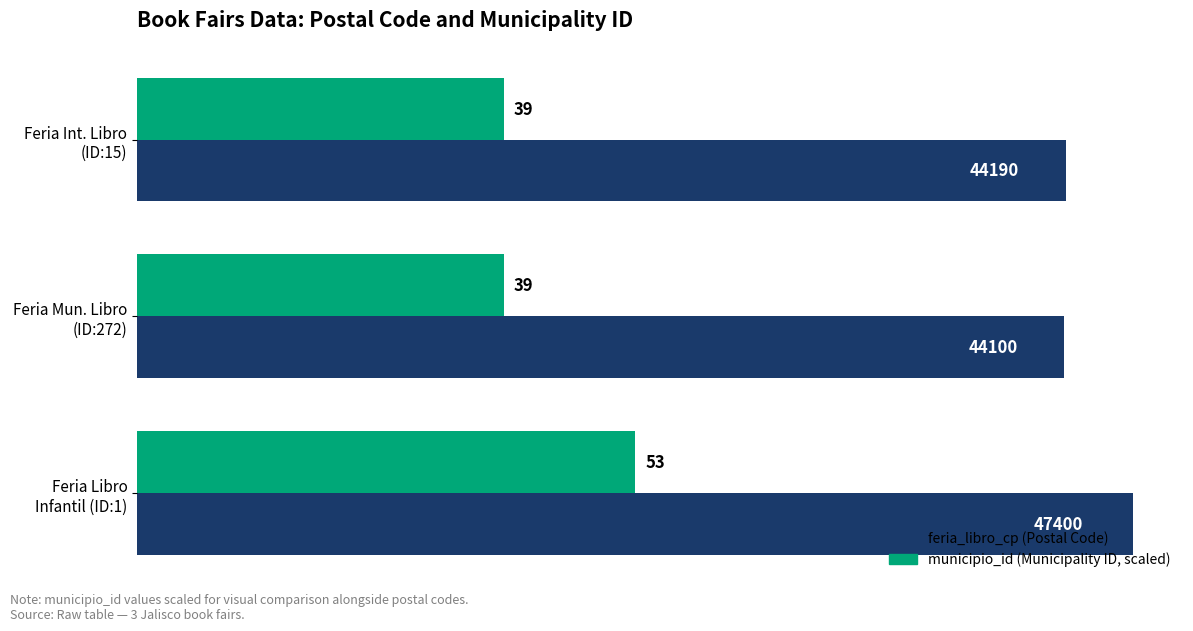

What is the smallest value displayed?

17439.6